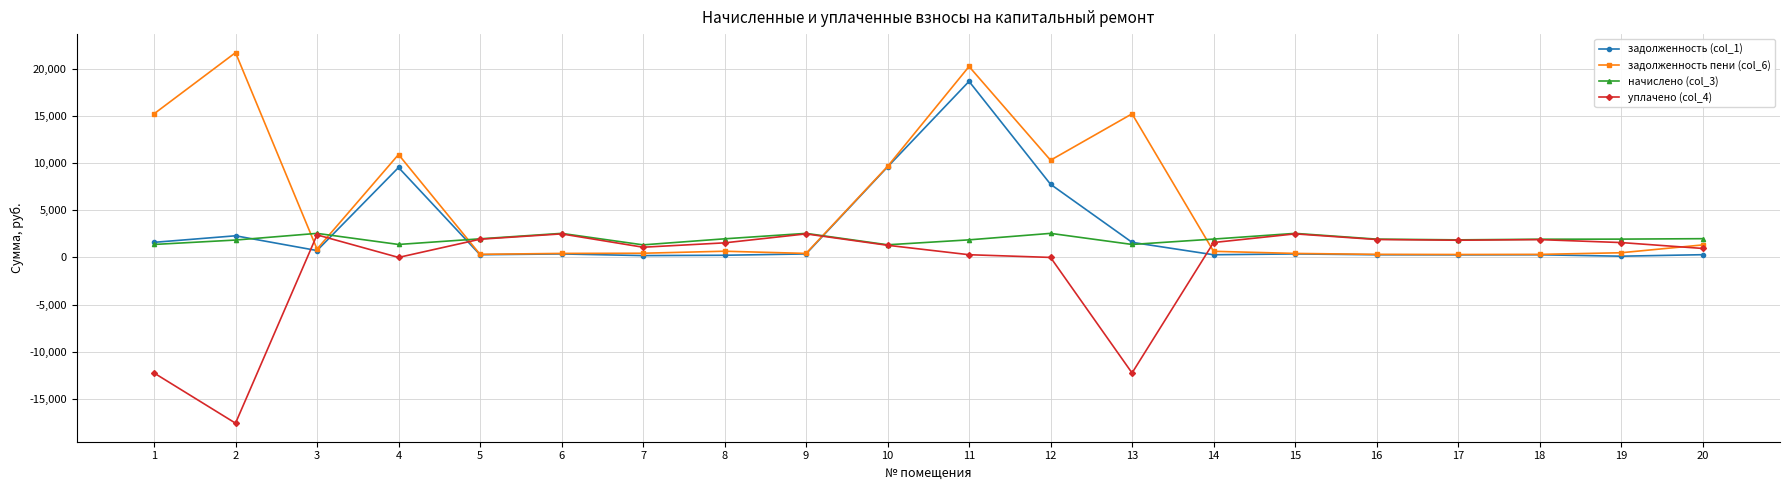

What is the maximum value for уплачено (col_4)?

2493.5